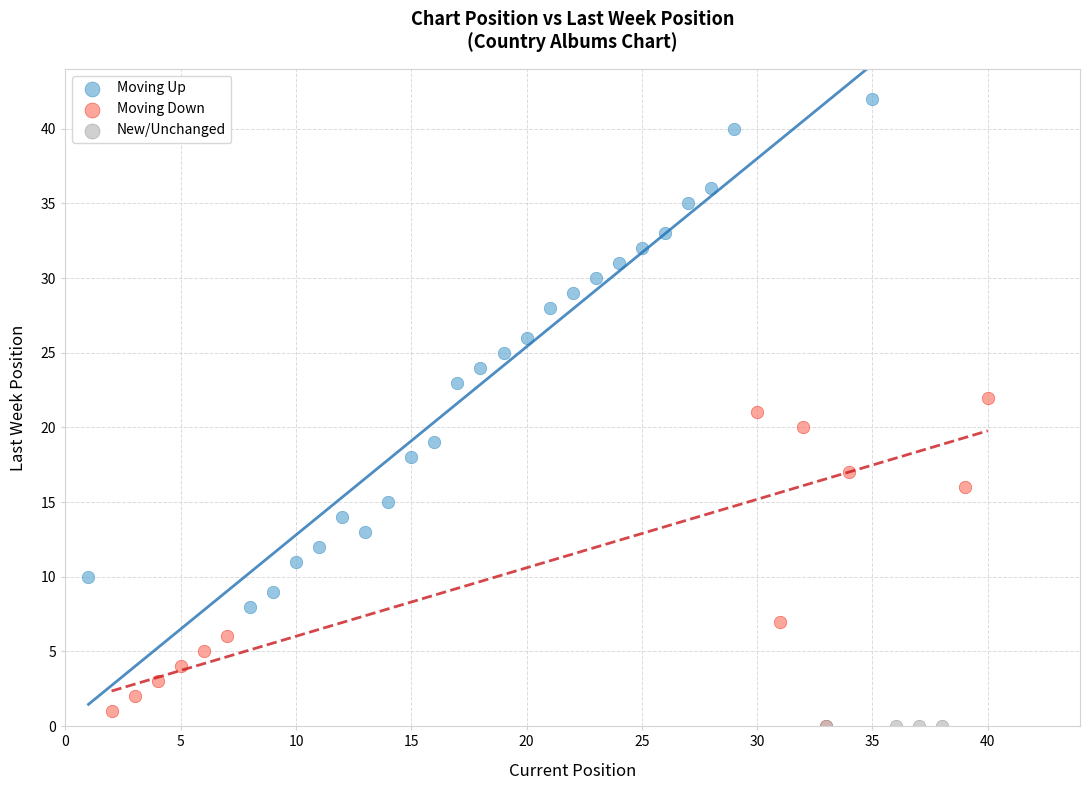

Which series reaches the maximum Y coordinate?

Moving Up